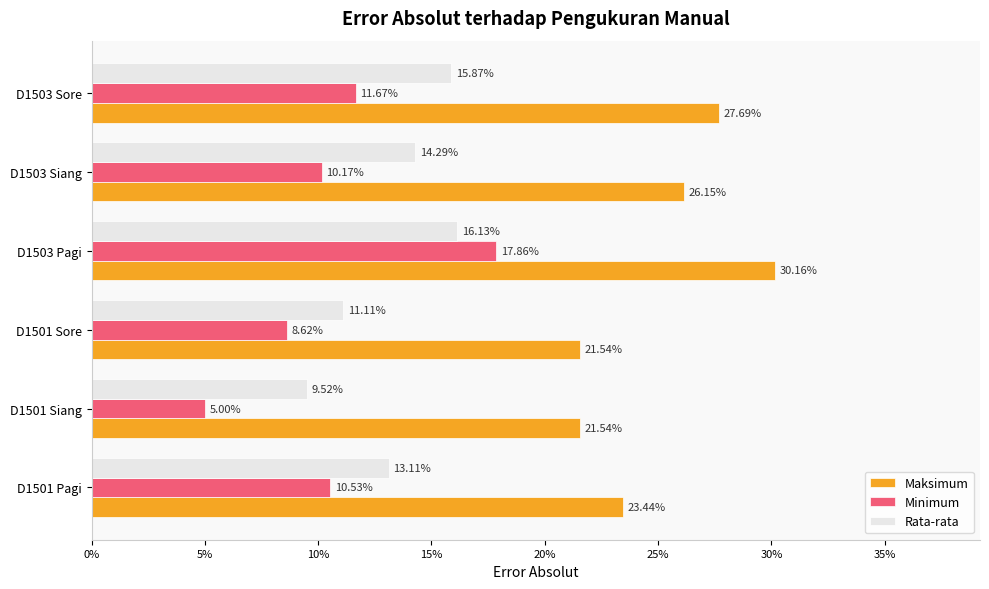

At how many categories does at least one series exceed 0?

6